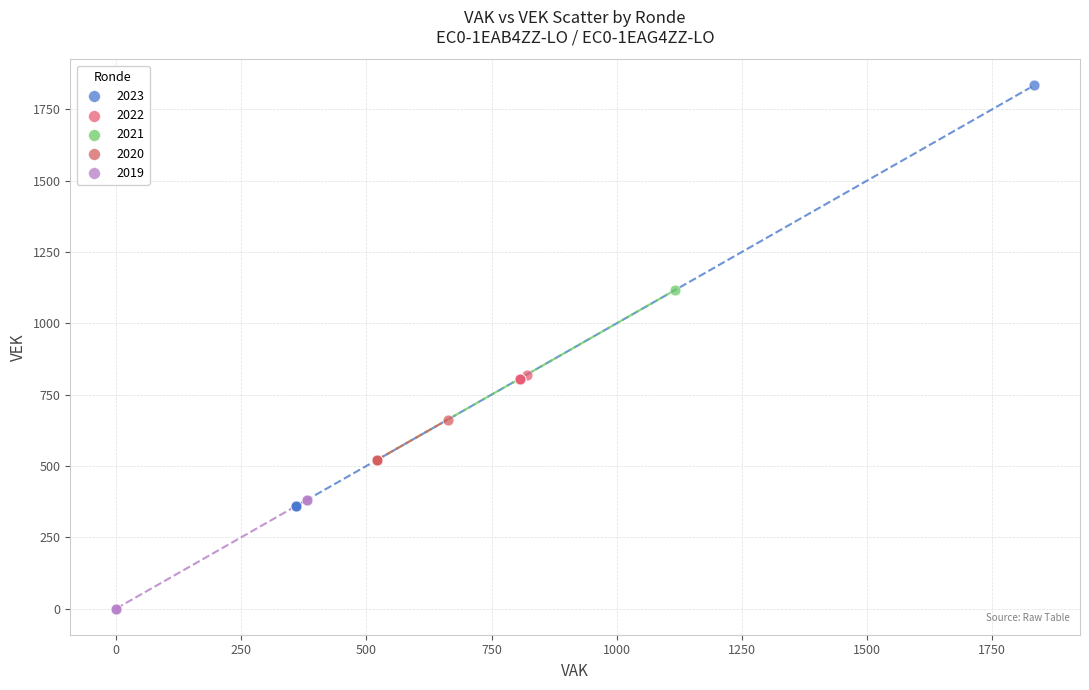

Which series reaches the minimum Y coordinate?

2019